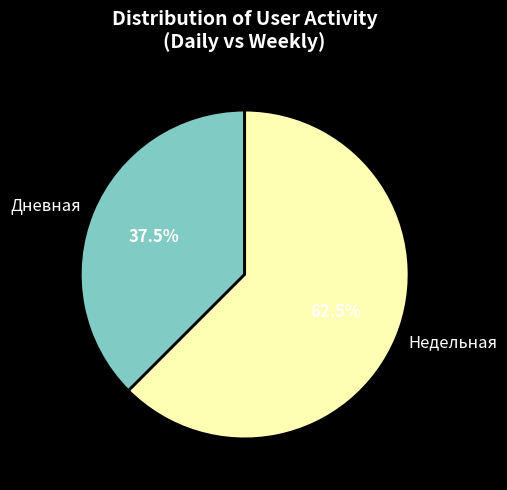

Count the number of slices in the pie.

2